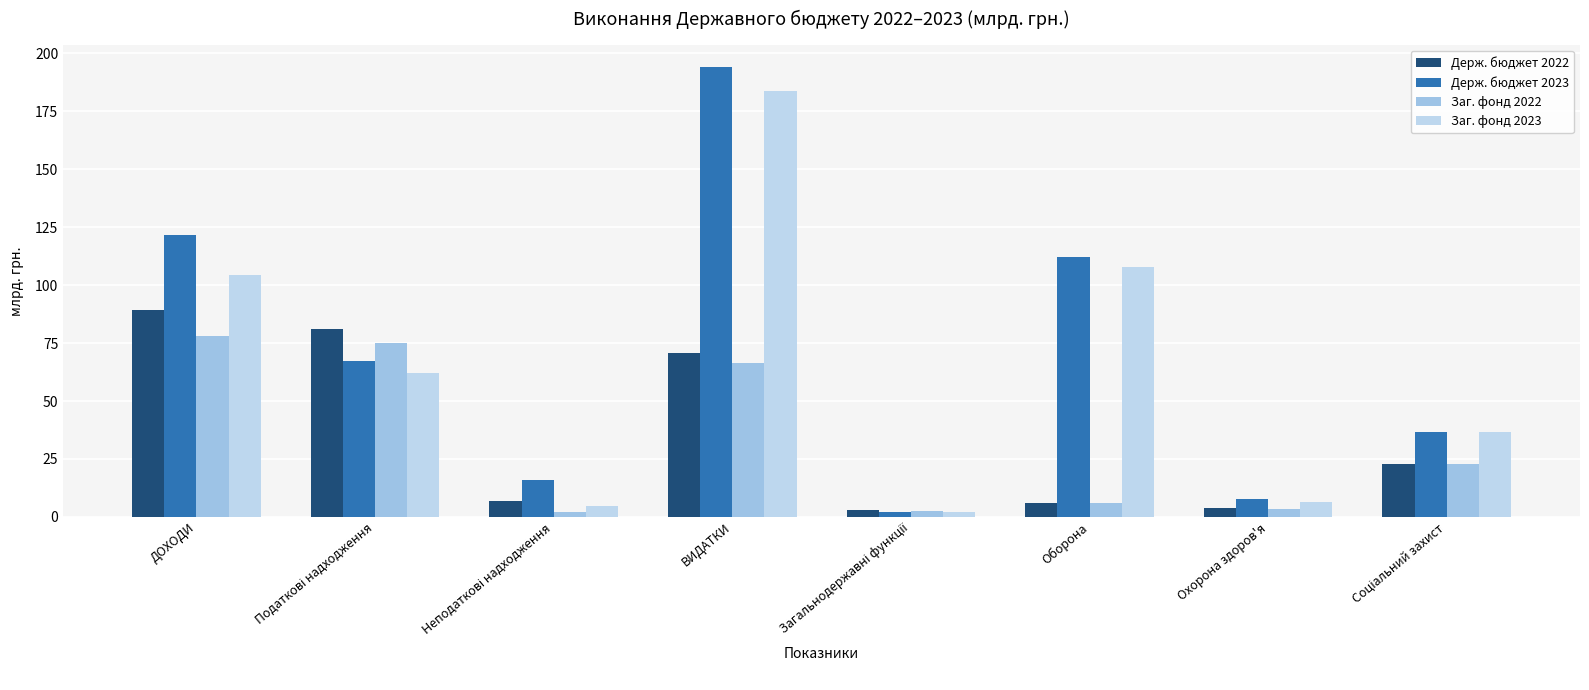

What is the sum of all Держ. бюджет 2022 values?

283.2